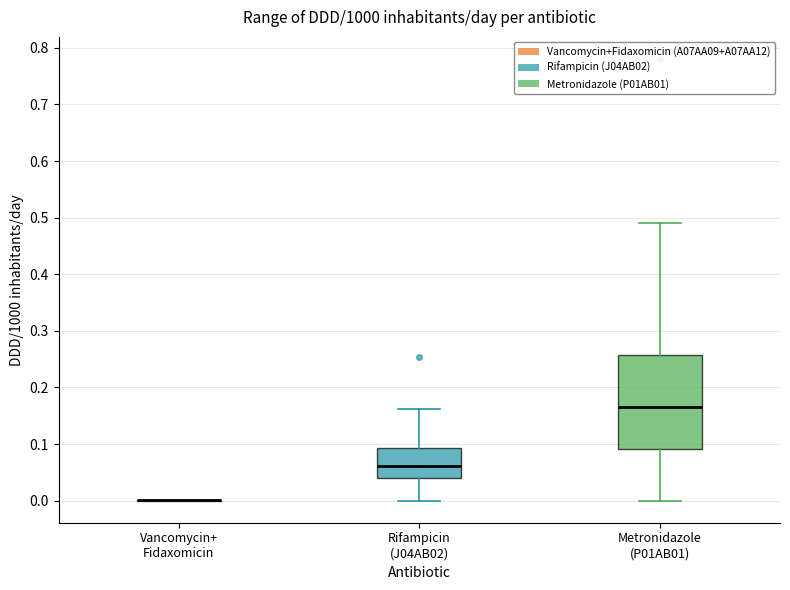

Comparing the boxes themselves (not the whiskers), which one is the tallest?

Metronidazole (P01AB01)